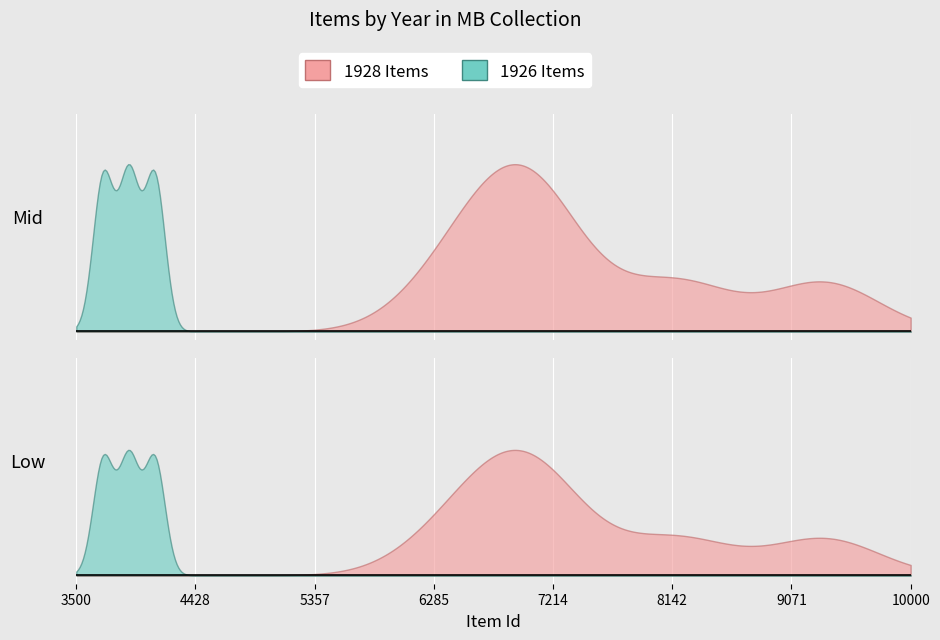

Does the chart display data point markers on the line(s)?

No